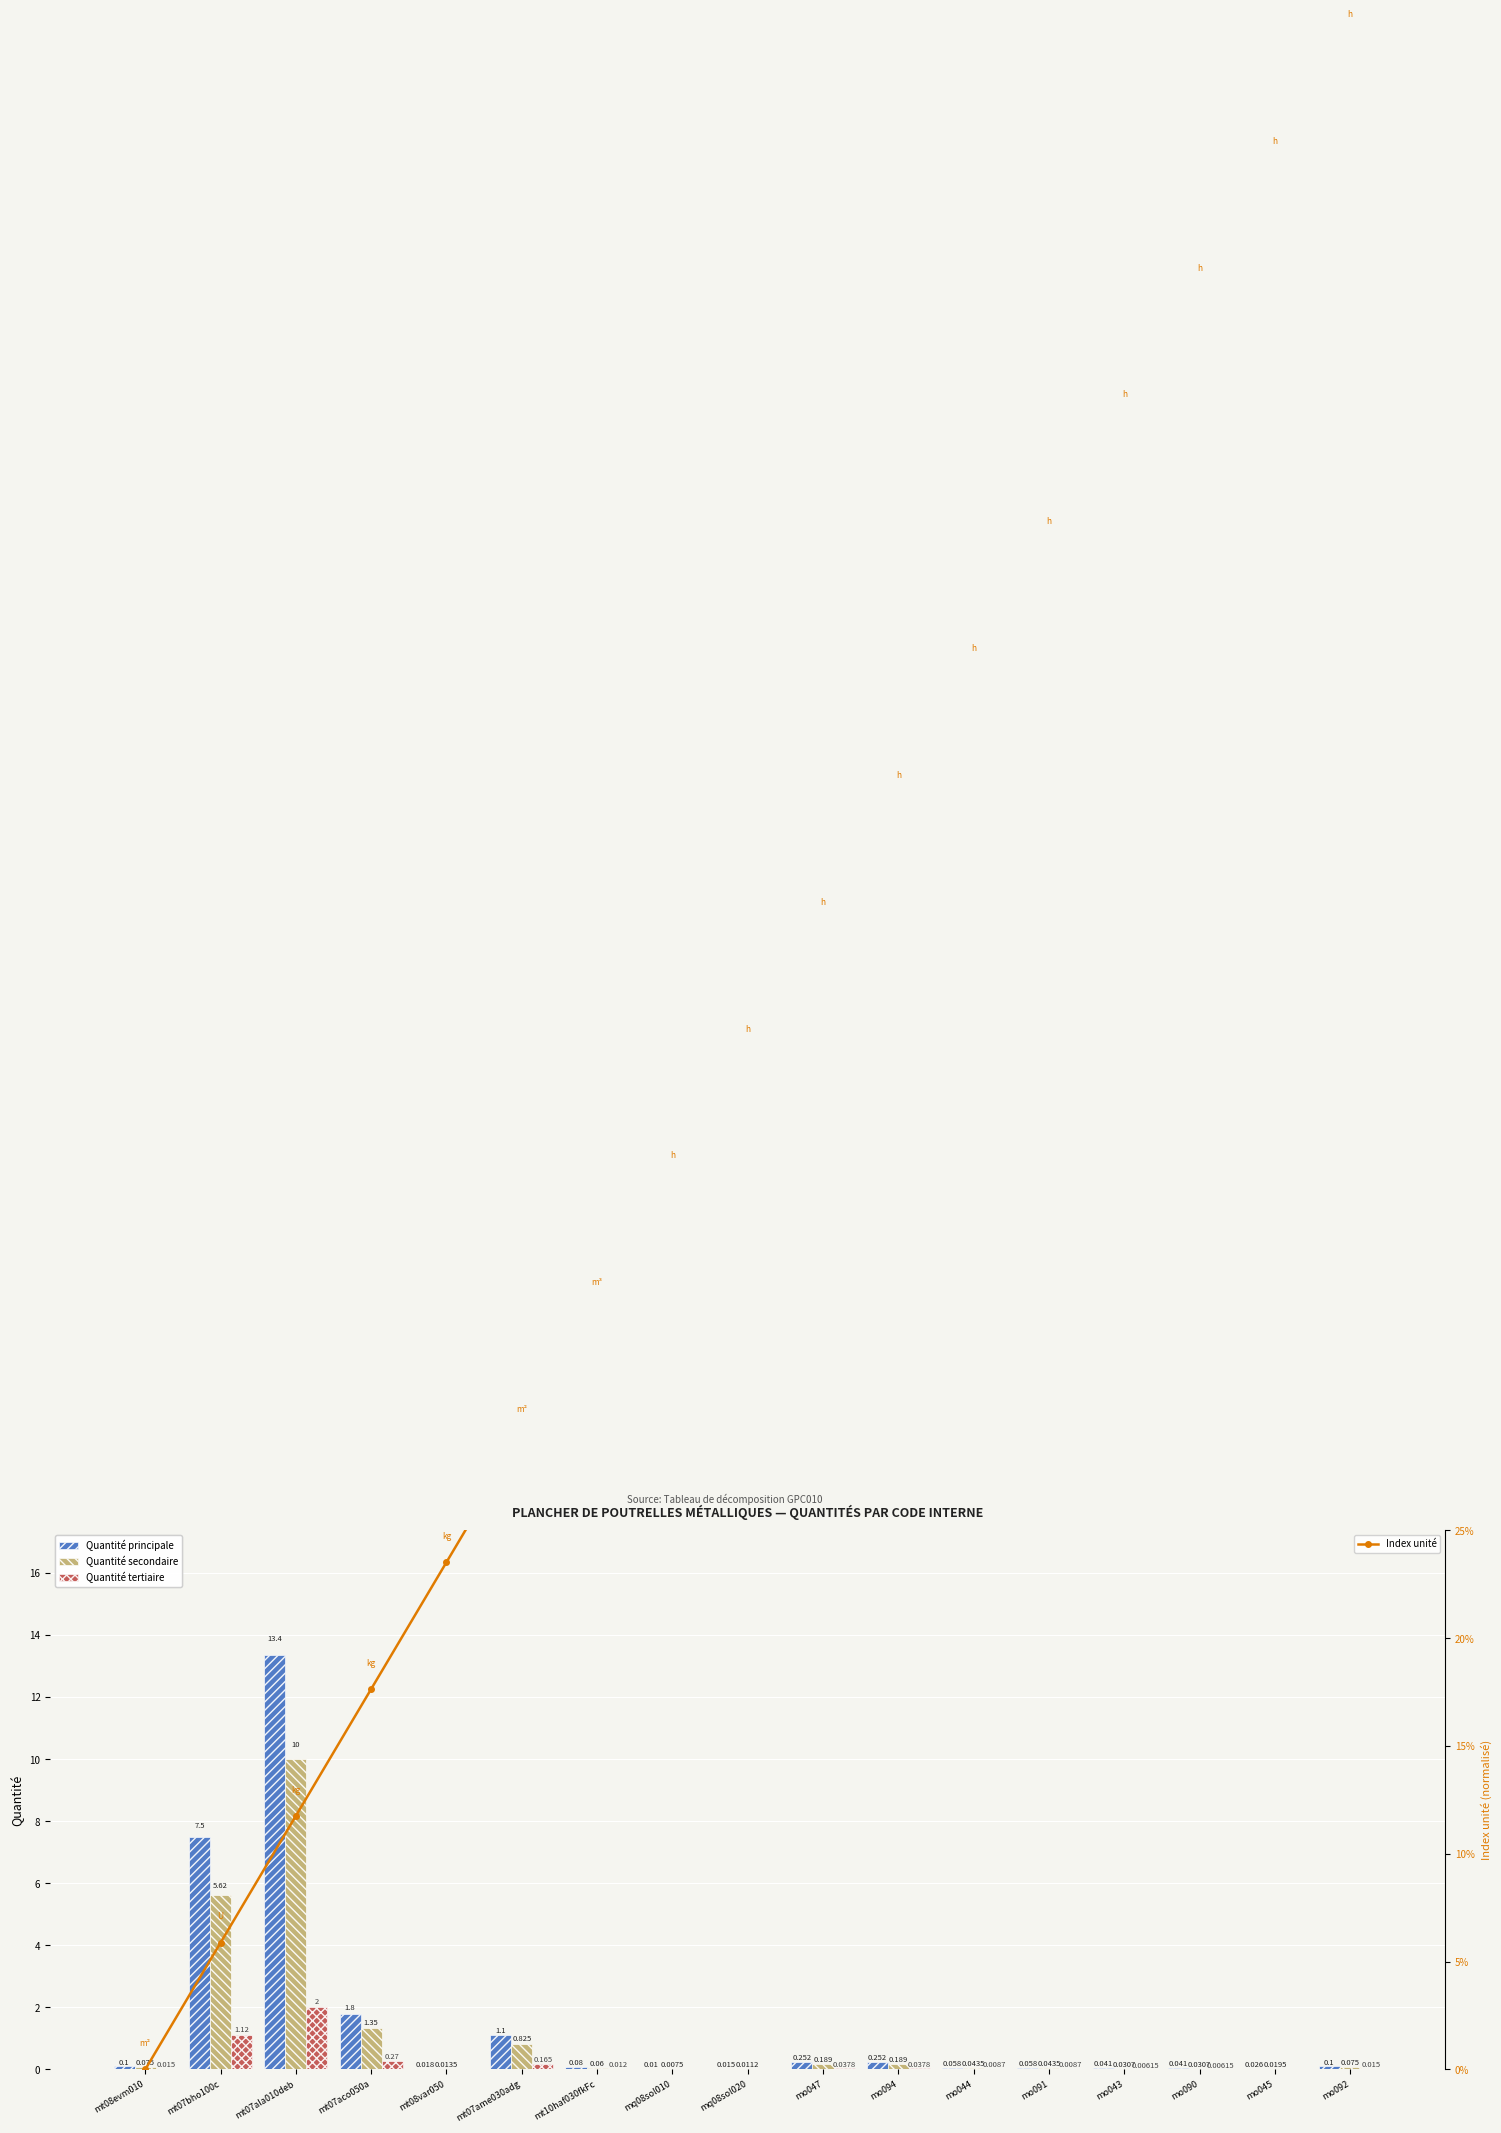

At which category is the sum across all series the highest?

mt07ala010deb